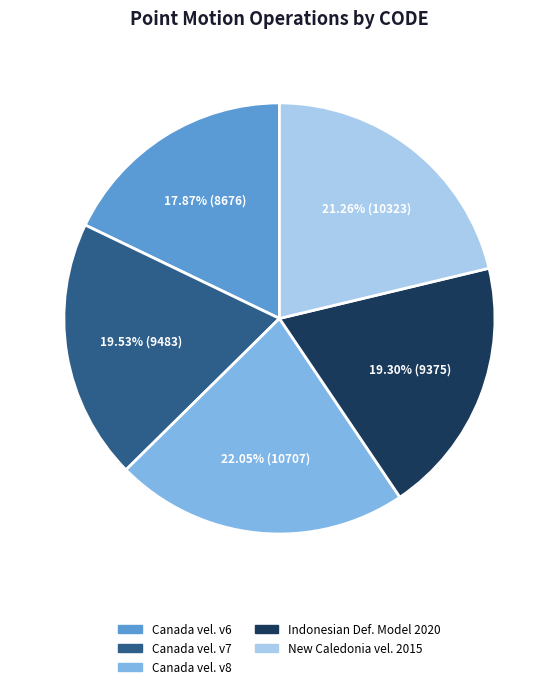

Is there a majority slice in this chart?

No